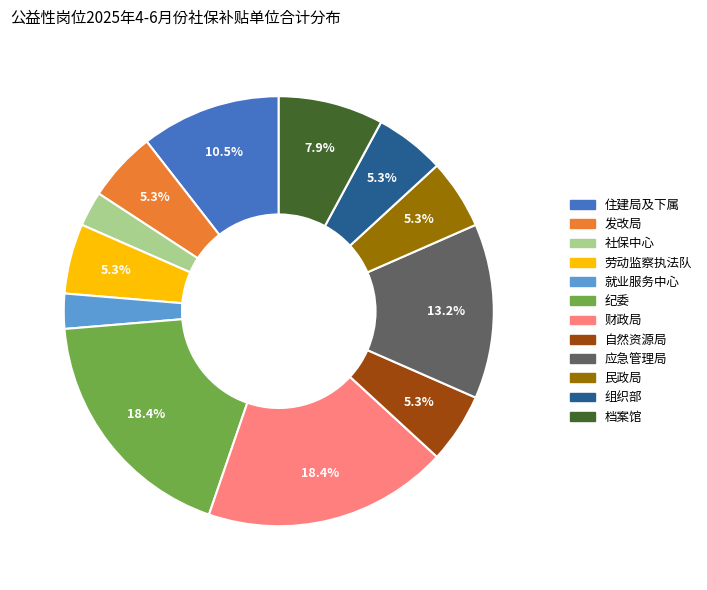

What portion of the pie excludes 财政局?

81.6%